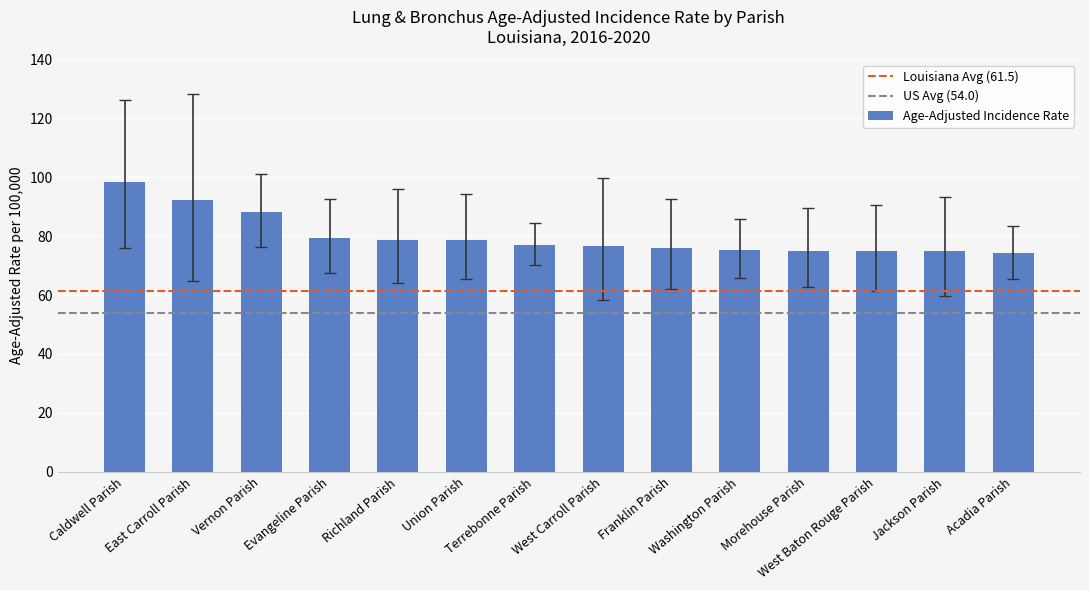

What is the greatest value displayed?

98.4